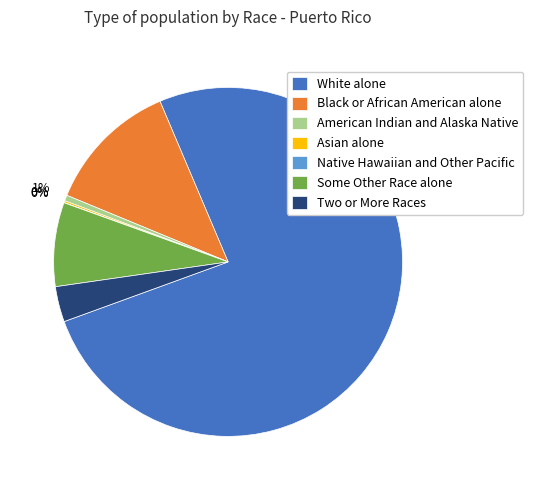

Is it true that White alone is 76% of the pie?

True